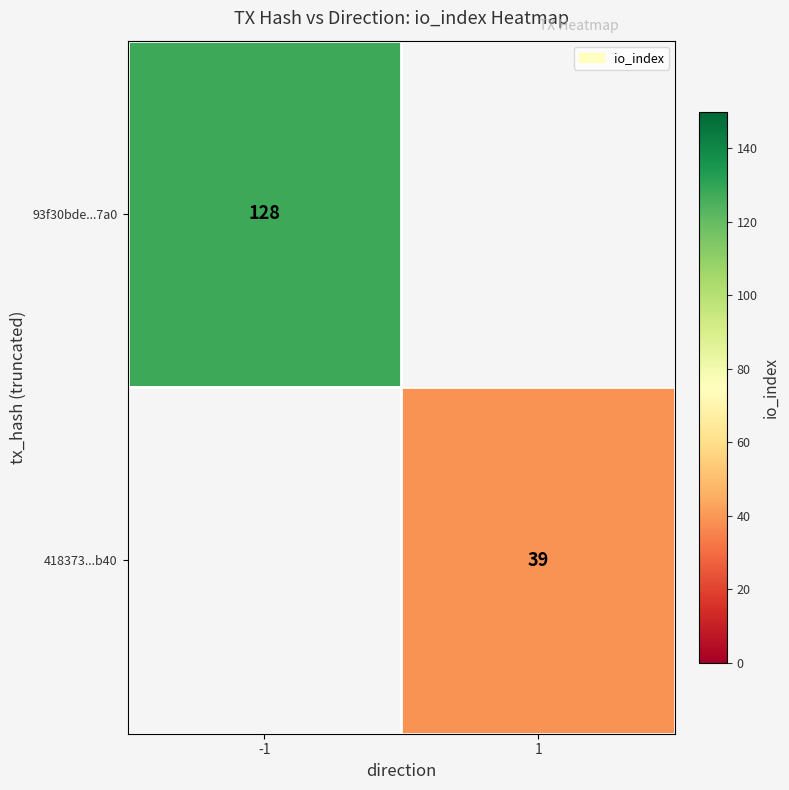

Which label corresponds to the smallest value in the chart?

1